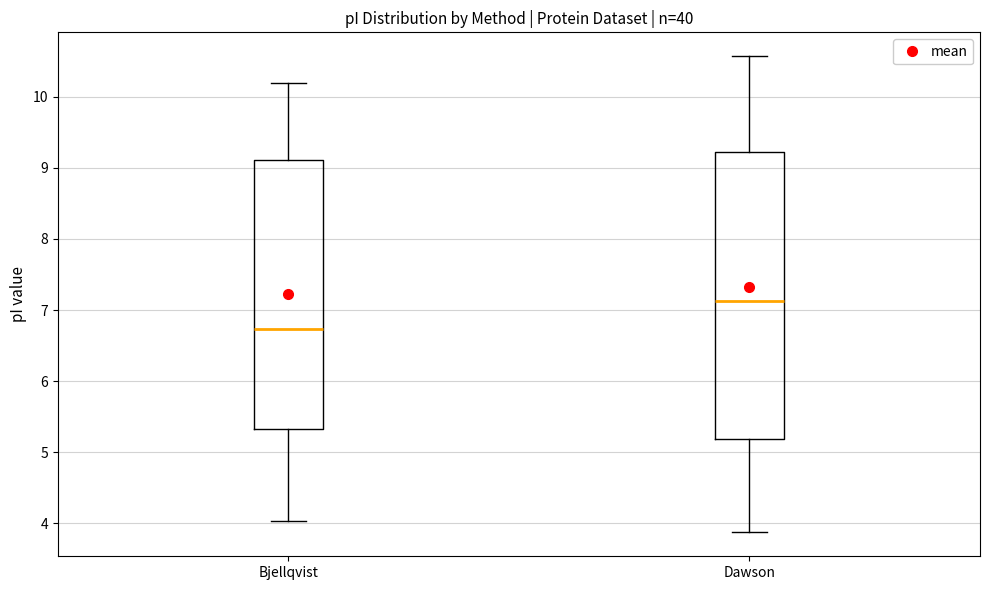

Which box's median line is the highest?

Dawson